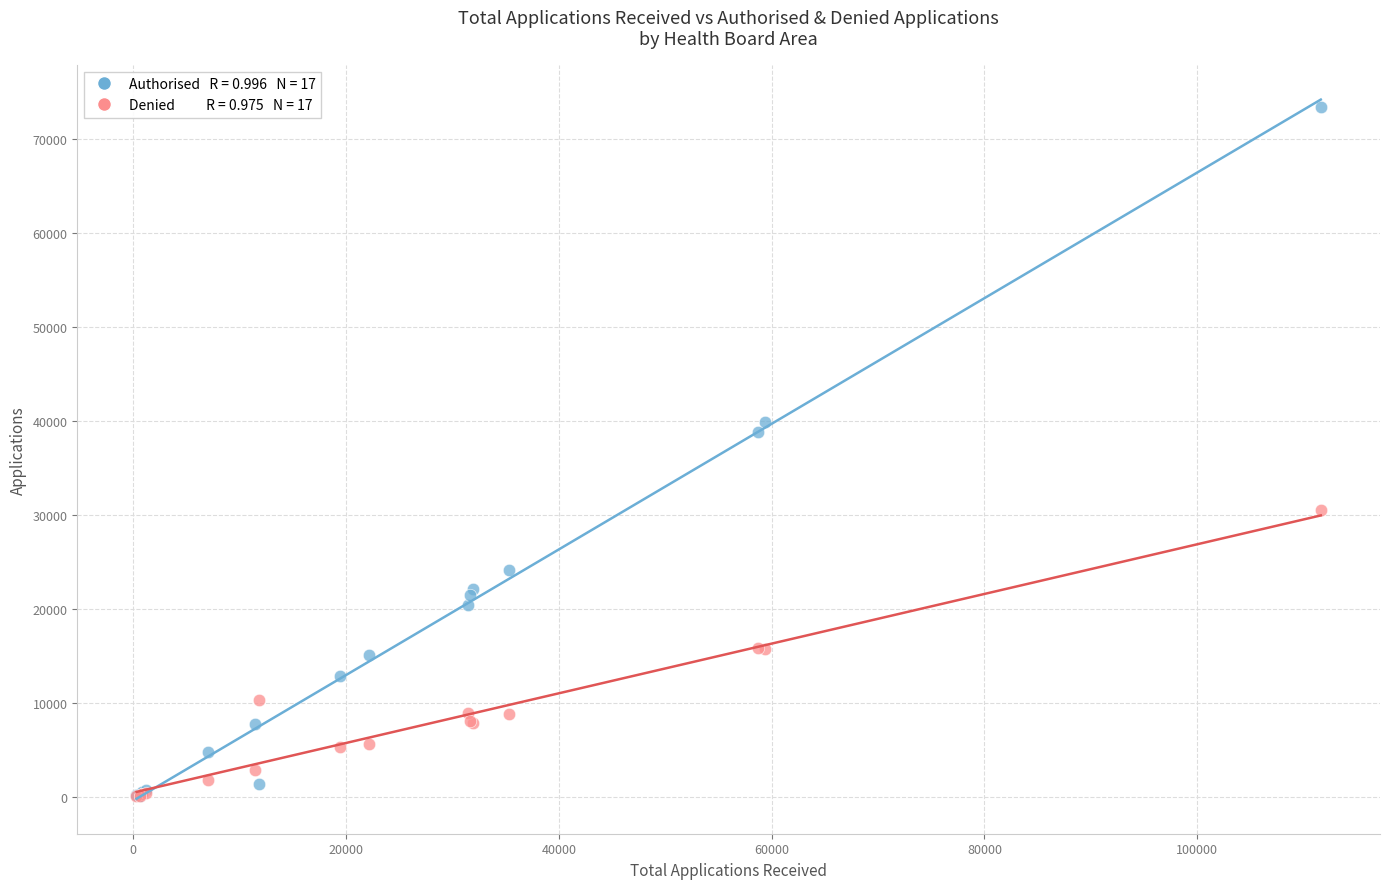

Across all series, what Y value is closest to 36760?

38835